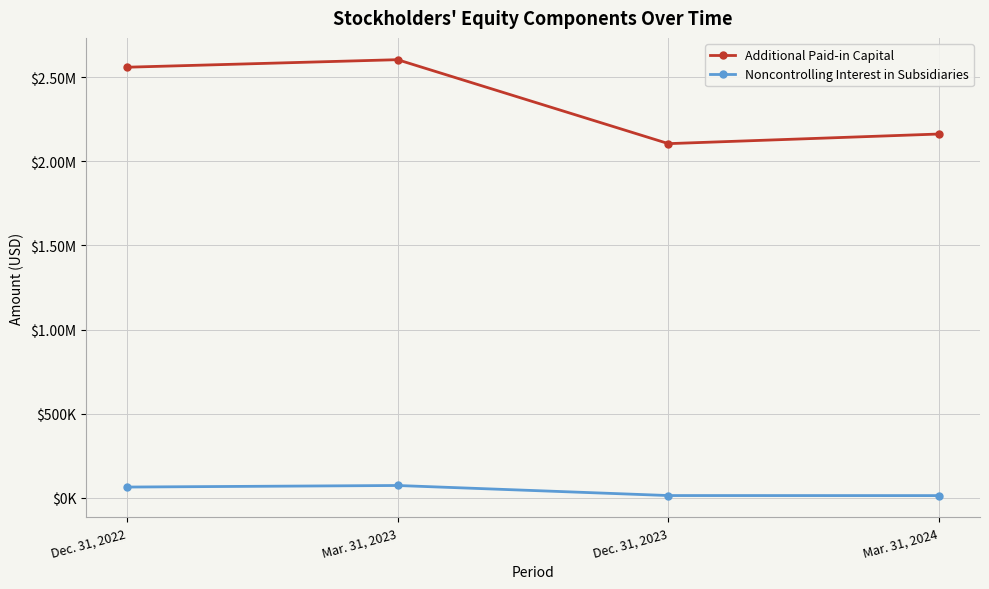

Which series changed the most between Dec. 31, 2022 and Mar. 31, 2024?

Additional Paid-in Capital